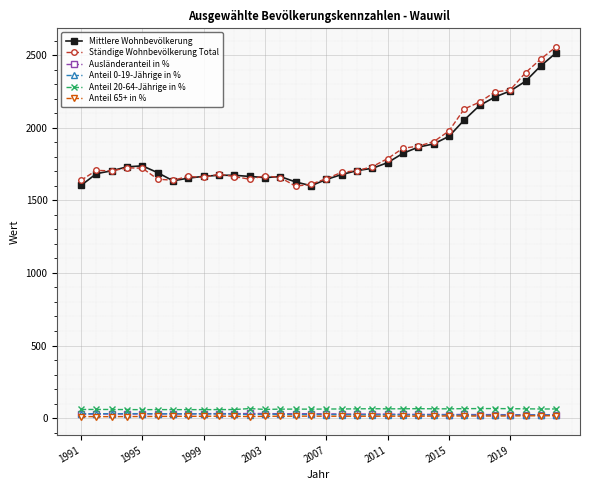

How many series are shown in this chart?

6